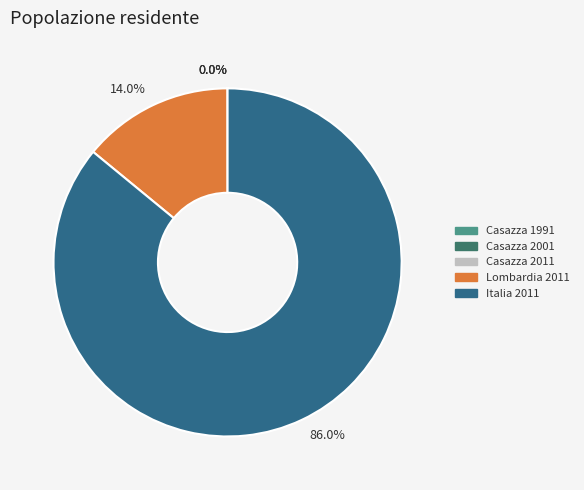

The Lombardia 2011 slice represents 20% of the pie. True or false?

False